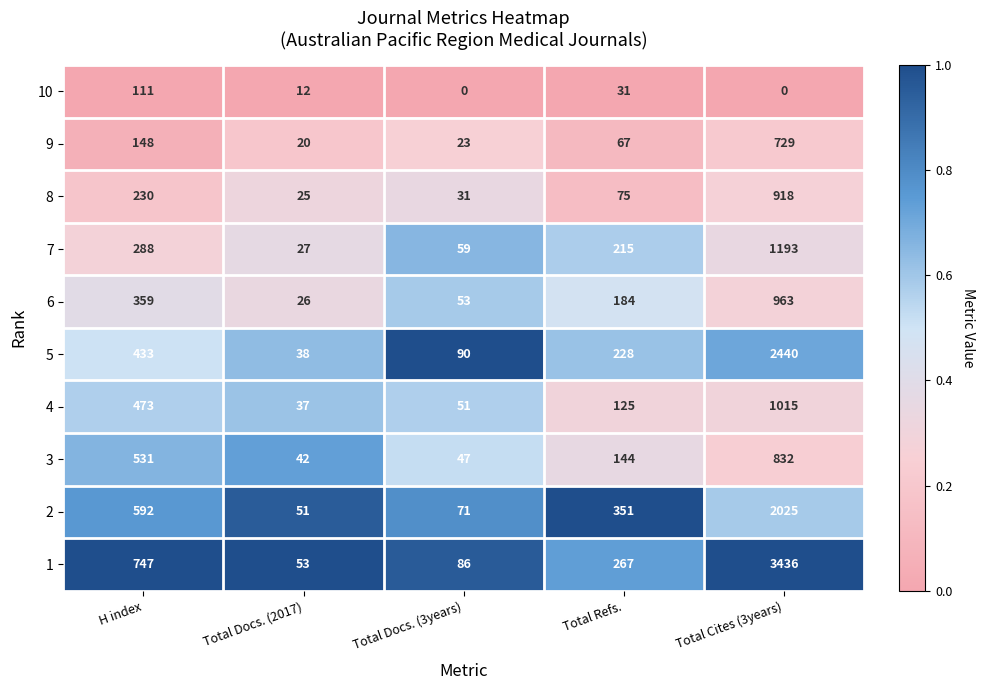

What is the minimum value for 9?

20